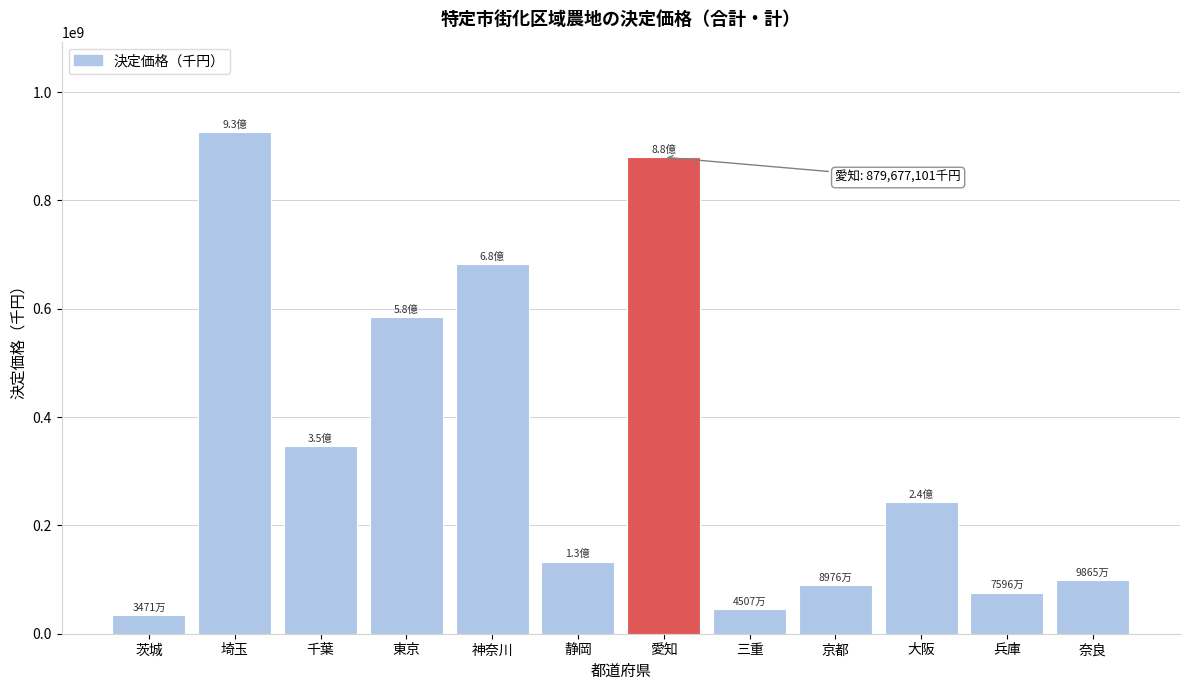

Reading right to left, list all the values displayed in this chart.

98651741	75958932	242287614	89756247	45068549	879677101	133206491	681948850	584554319	346073569	926265255	34705316